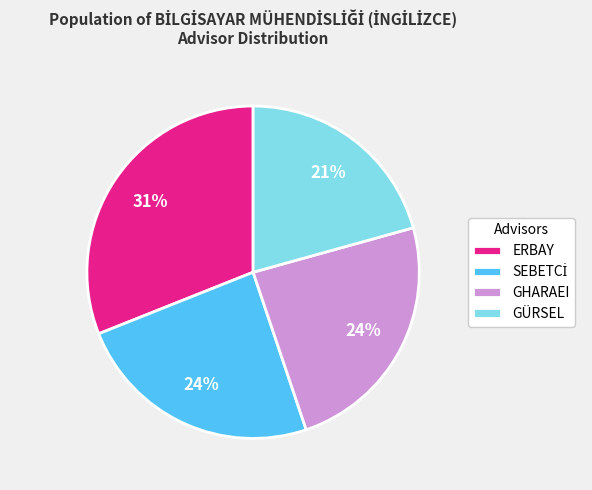

Which has a higher value, ERBAY or GÜRSEL?

ERBAY